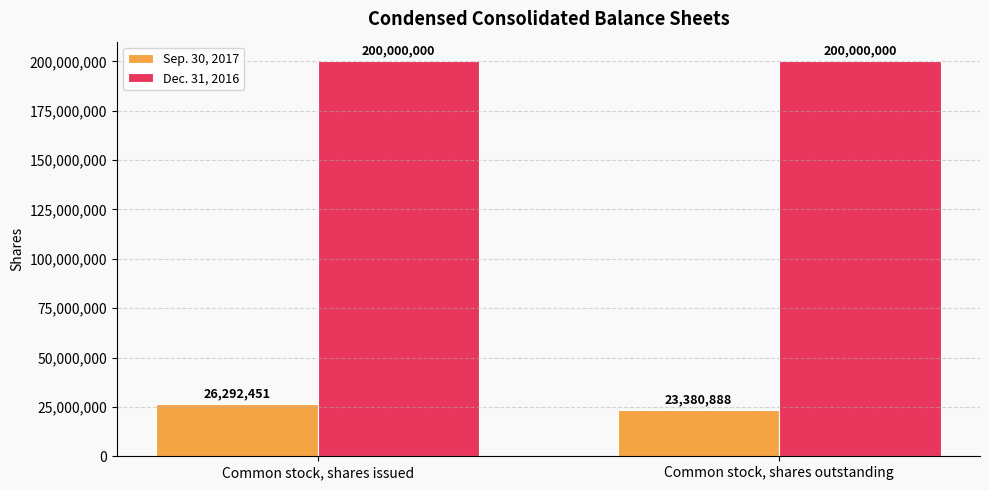

What is the label of the 2nd bar from the left?

Common stock, shares outstanding